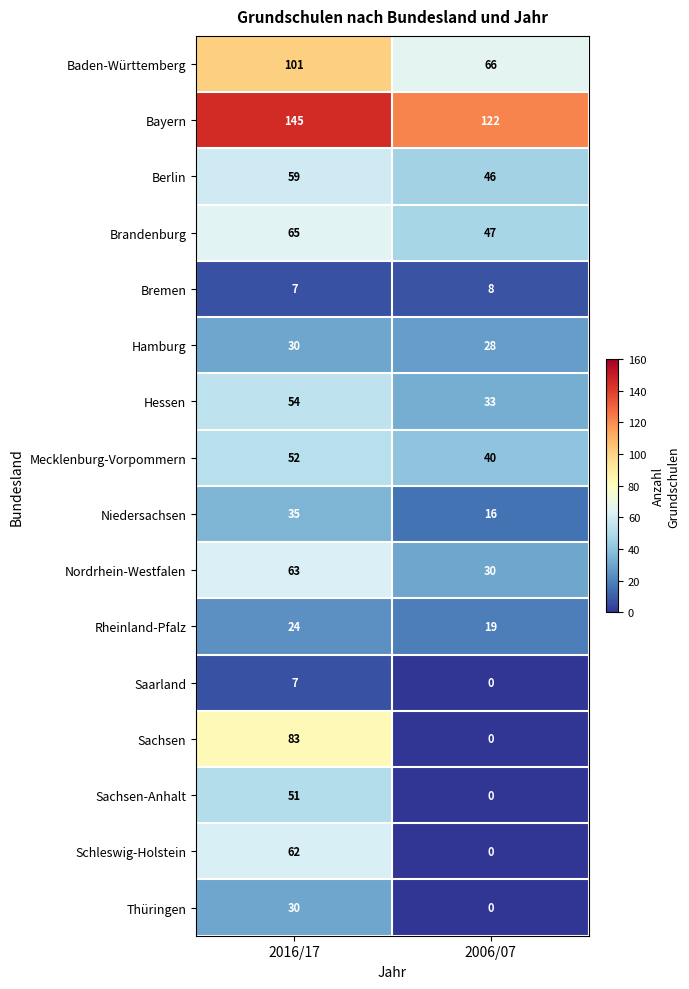

The Sachsen-Anhalt series shows 0 at 2006/07. True or false?

True